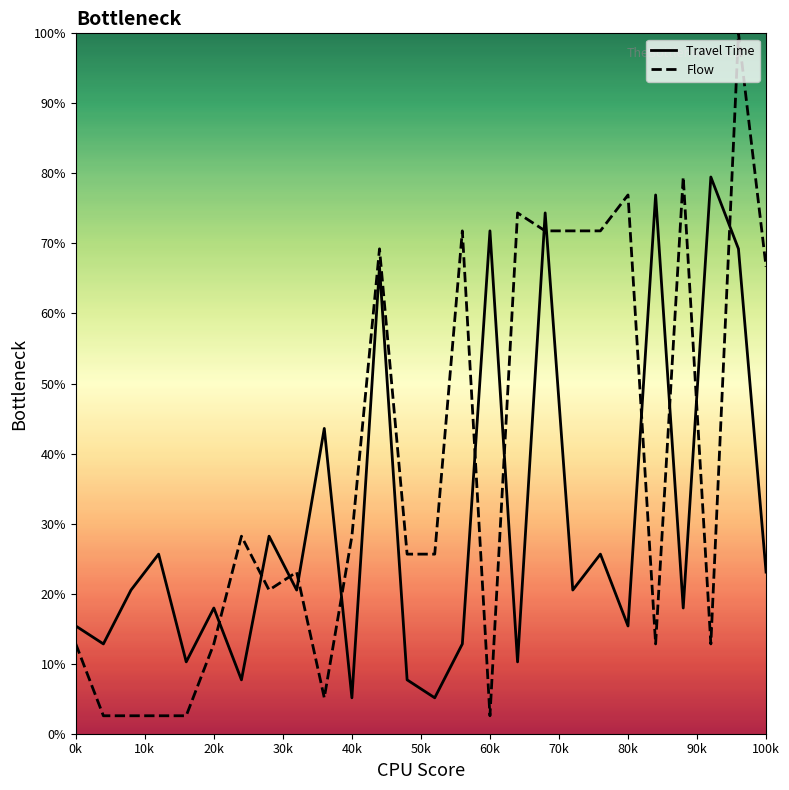

How many distinct data groups are displayed?

2